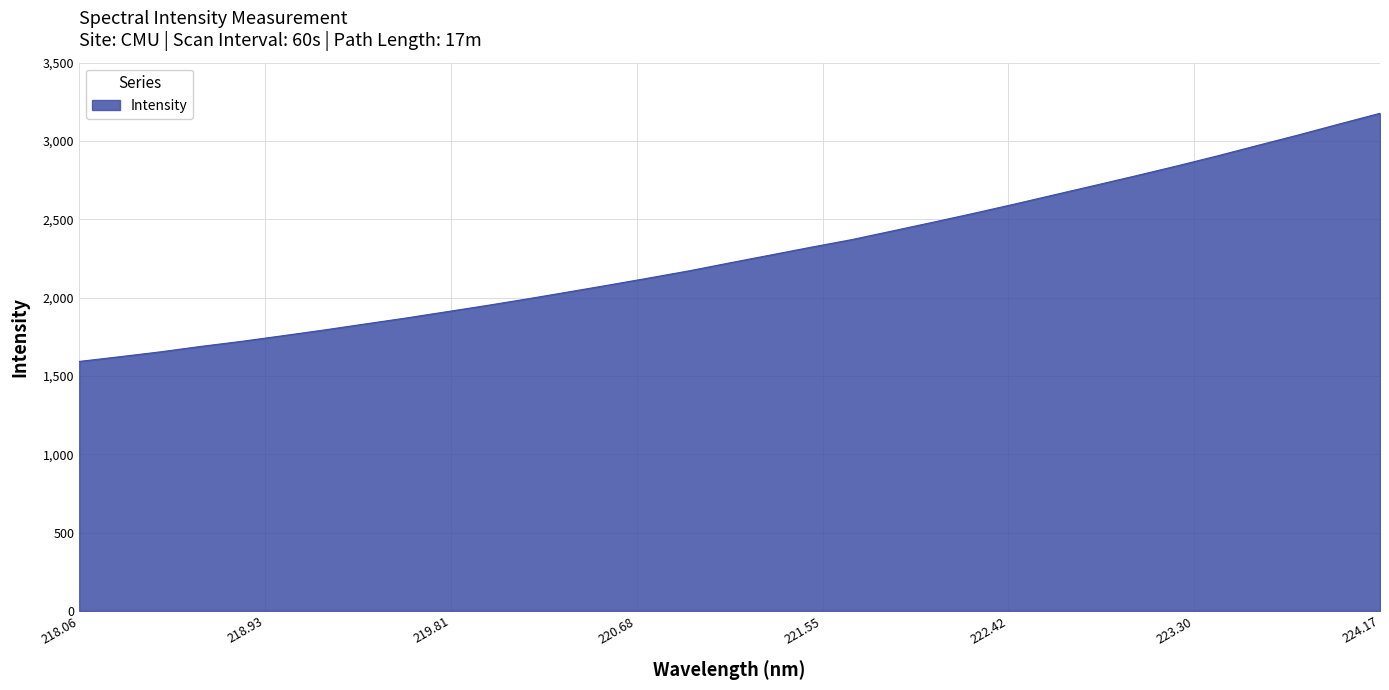

What is the difference between the maximum and minimum values?

1584.3